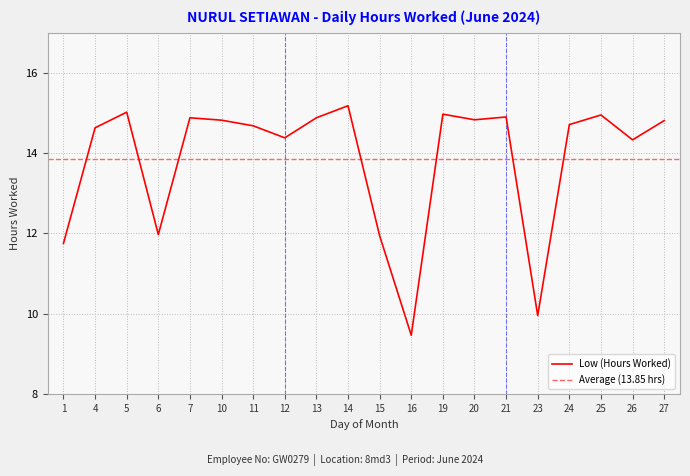

The value at 26 is 14.3. True or false?

True